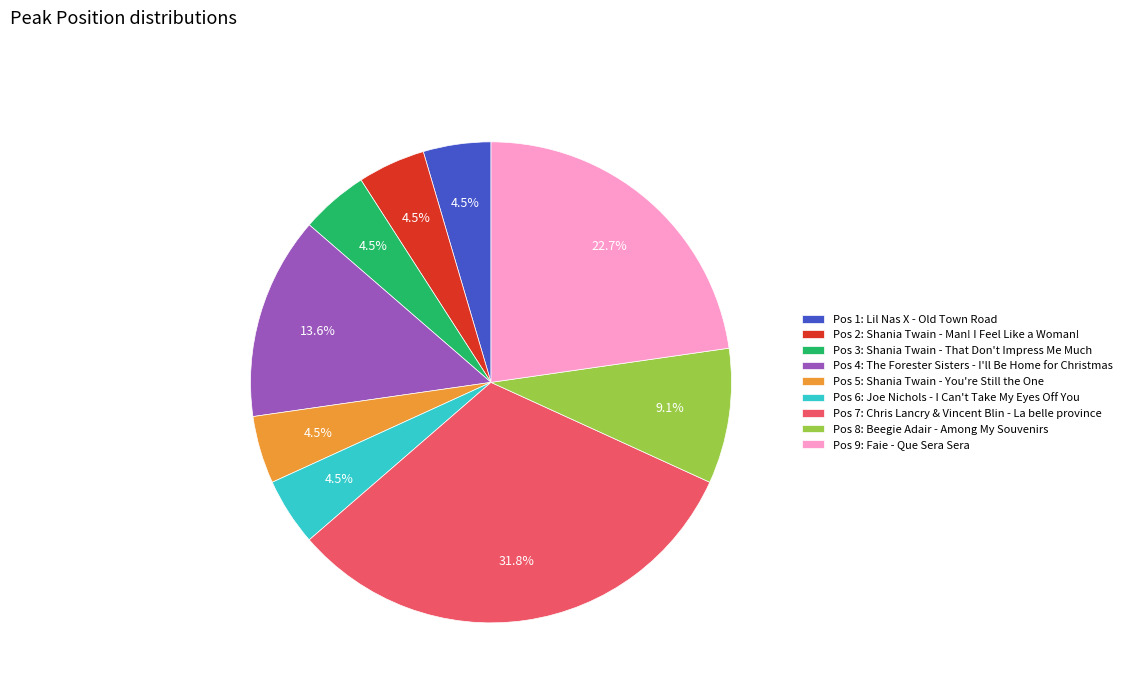

Combined, do Pos 4: The Forester Sisters - I'll Be Home for Christmas and Pos 2: Shania Twain - Man! I Feel Like a Woman! account for over 50%?

No